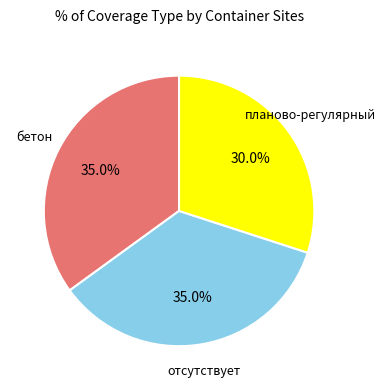

True or false: бетон accounts for 26% of the total.

False